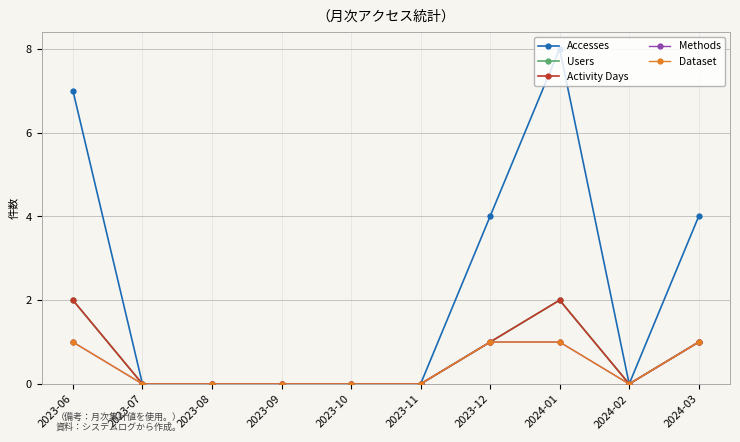

How many interior local valleys does the Accesses series have?

1